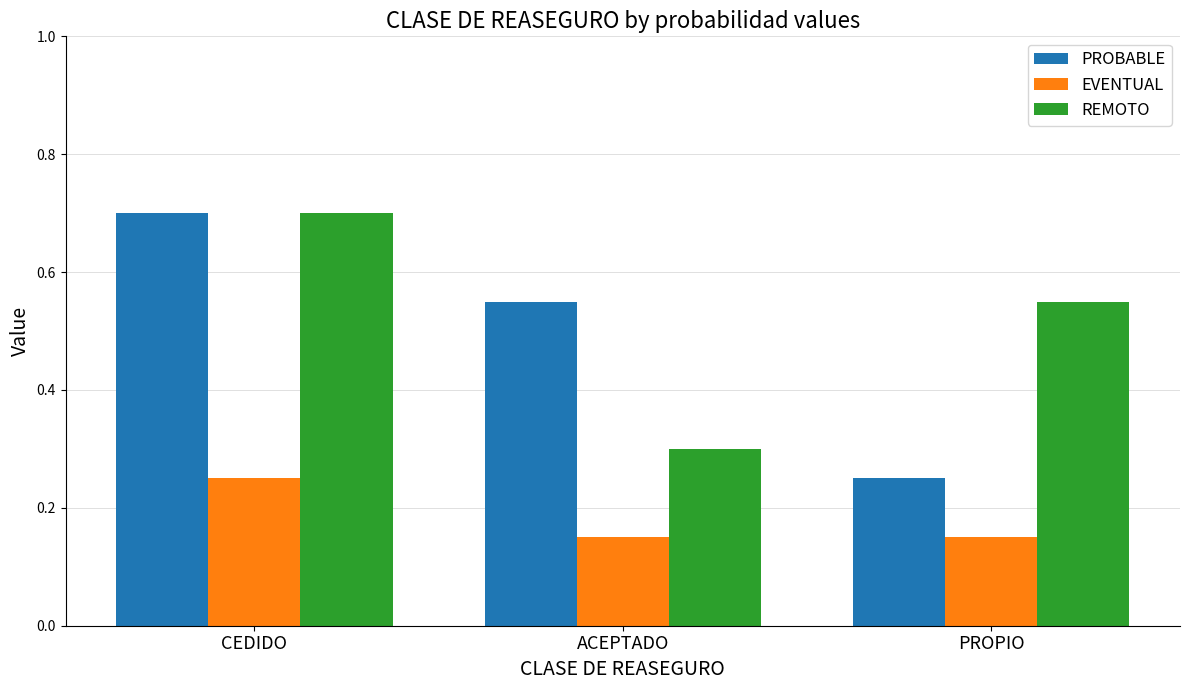

Between CEDIDO and PROPIO, which series saw the biggest shift?

PROBABLE